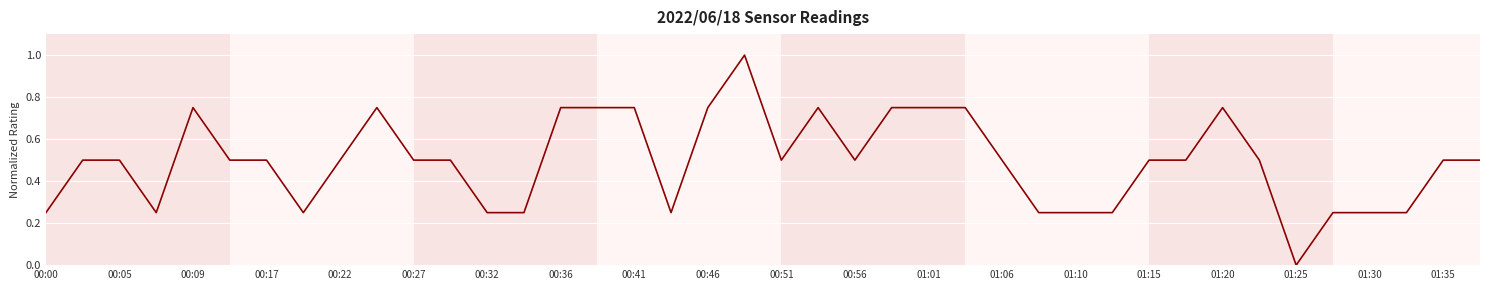

How many lines are shown in the chart?

1